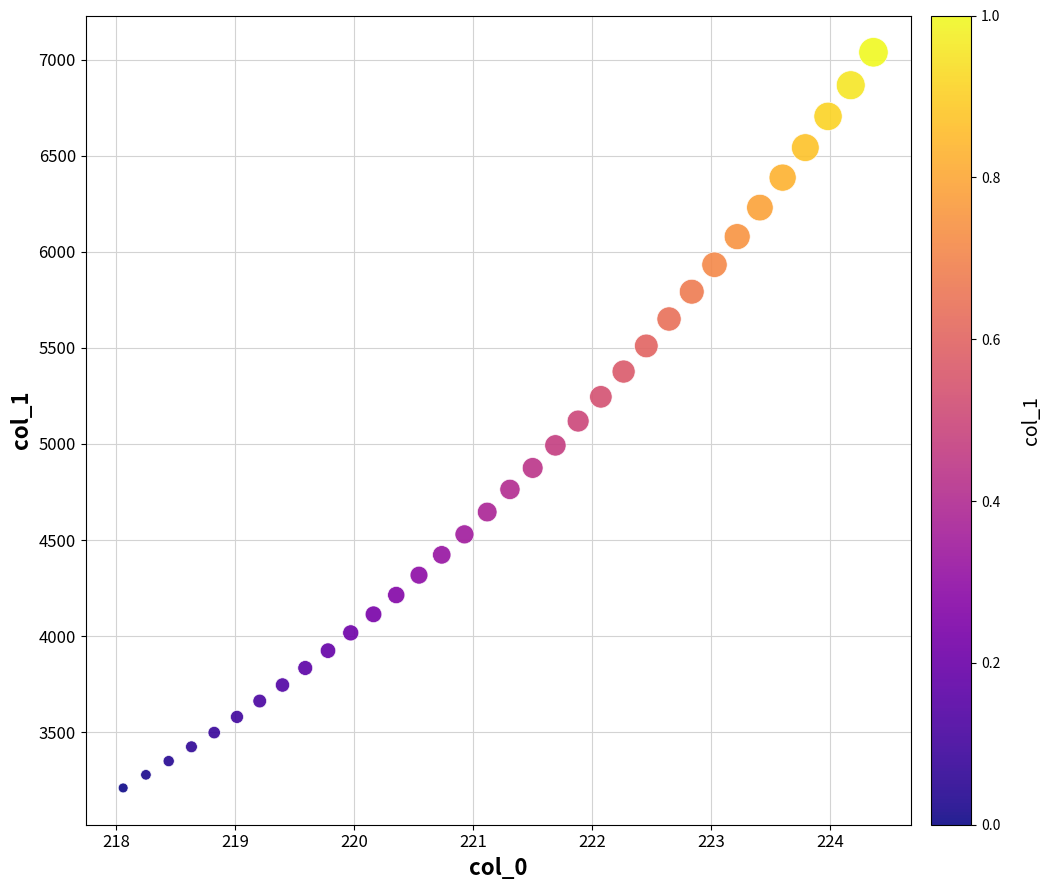

What is the range of Y values (max minus min)?

3828.8